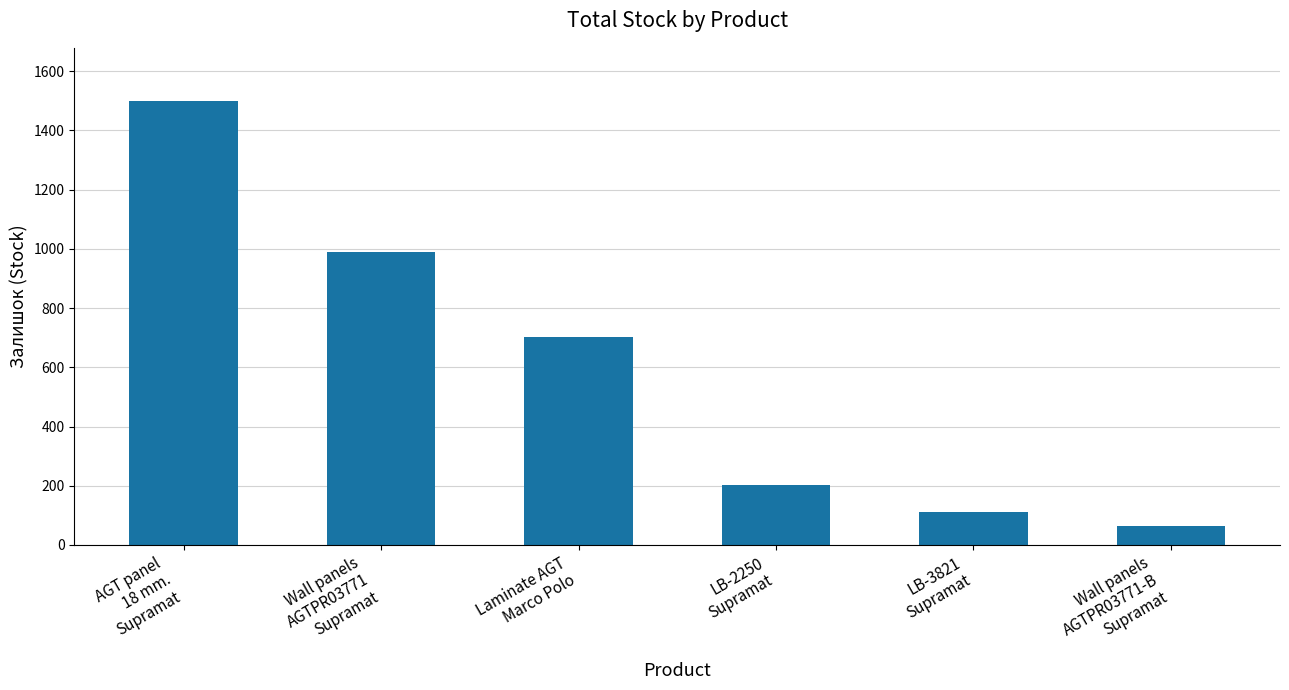

Count the number of categories in the chart.

6